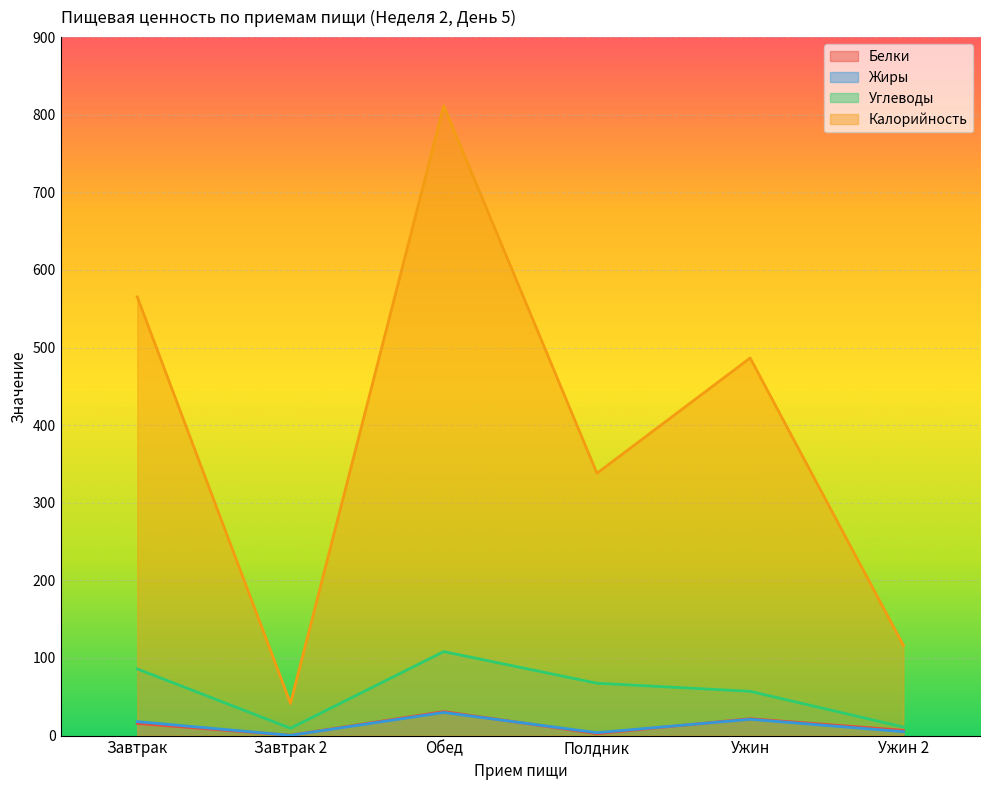

List the series in order of their peak value, lowest first.

Жиры, Белки, Углеводы, Калорийность